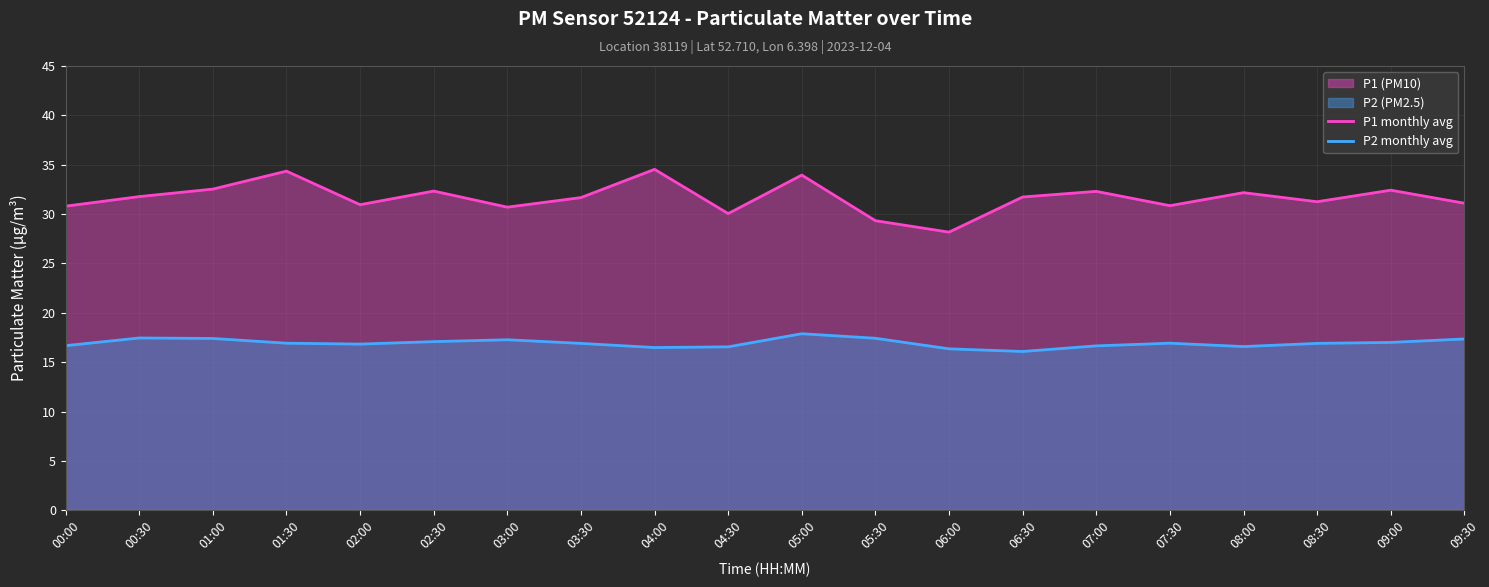

How many lines are shown in the chart?

2